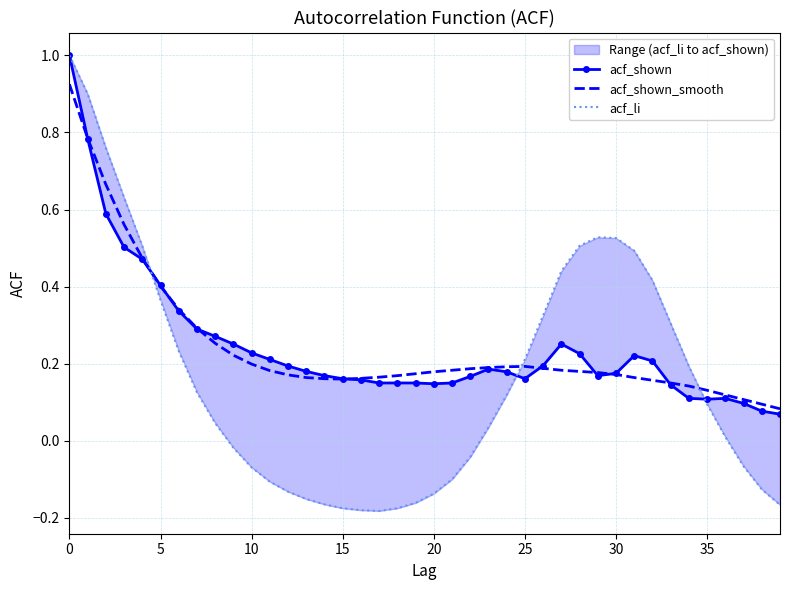

How many lines are shown in the chart?

3